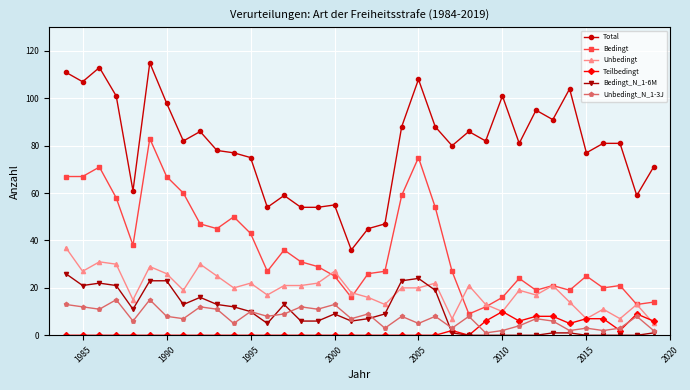

True or false: Teilbedingt and Bedingt cross at least once.

False